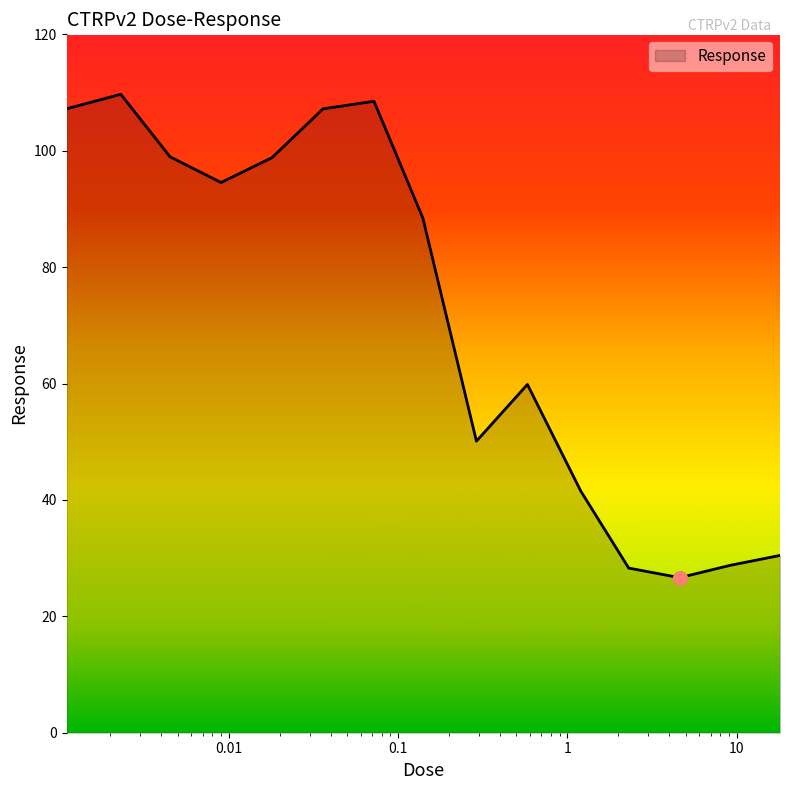

What is the greatest value displayed?

109.7